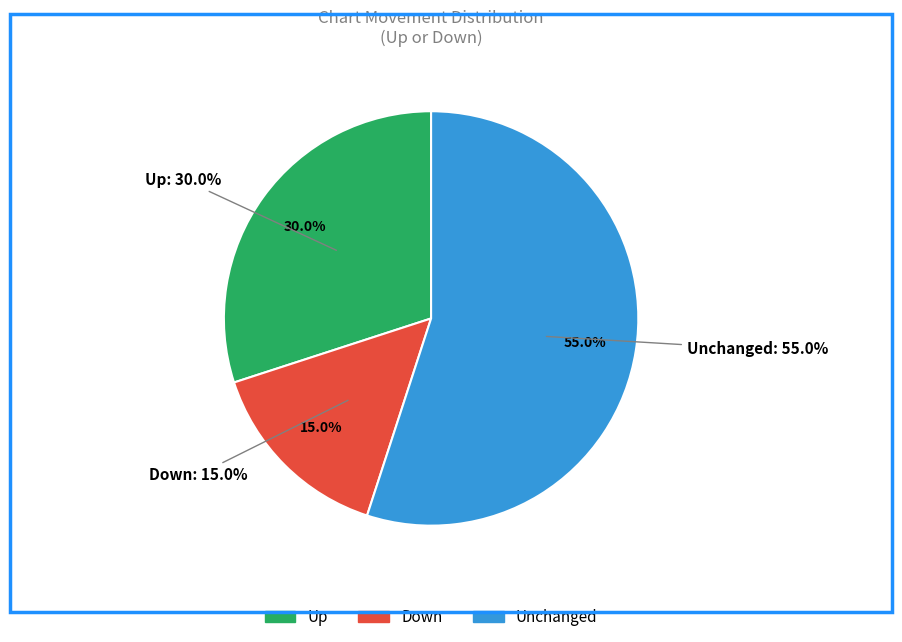

How many segments does this pie chart have?

3